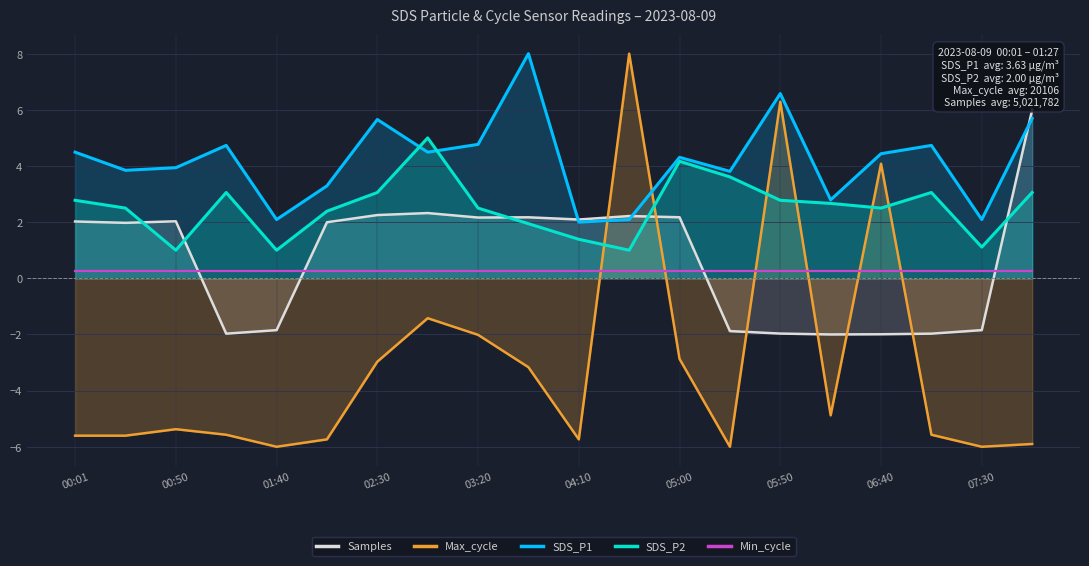

What are all the series names shown in the legend?

Samples, Max_cycle, SDS_P1, SDS_P2, Min_cycle